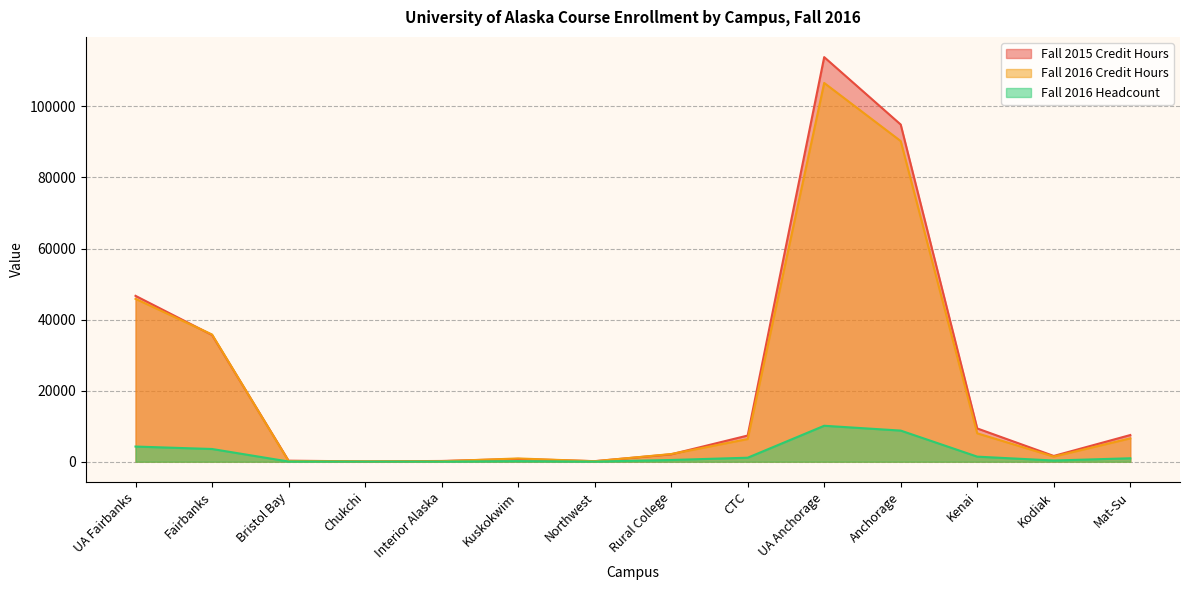

What is the sum of the Fall 2016 Credit Hours values at Rural College and Interior Alaska?

2301.0